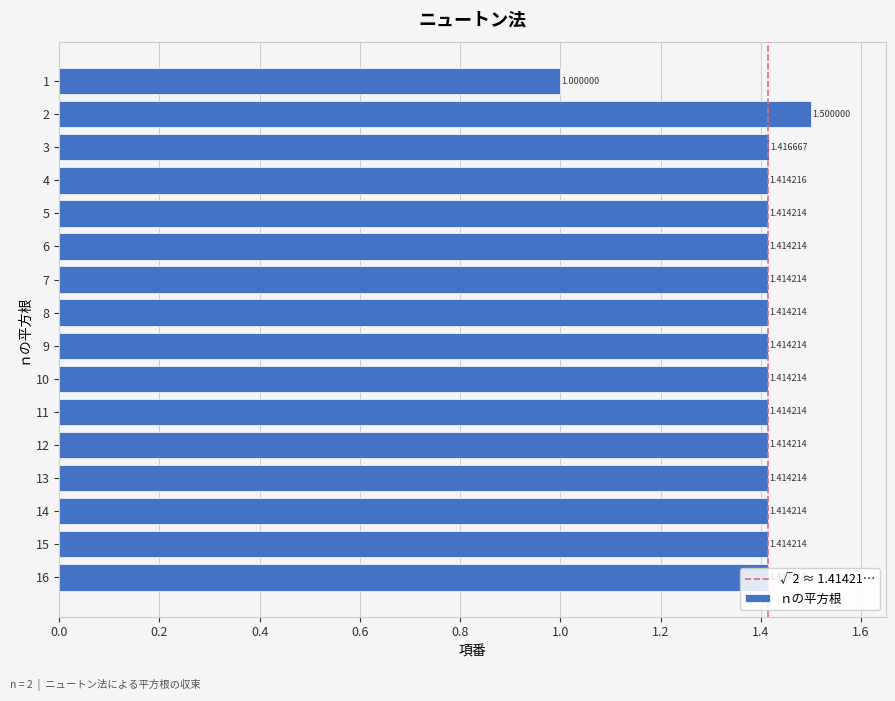

The chart shows a value of 1.3 at 1. True or false?

False